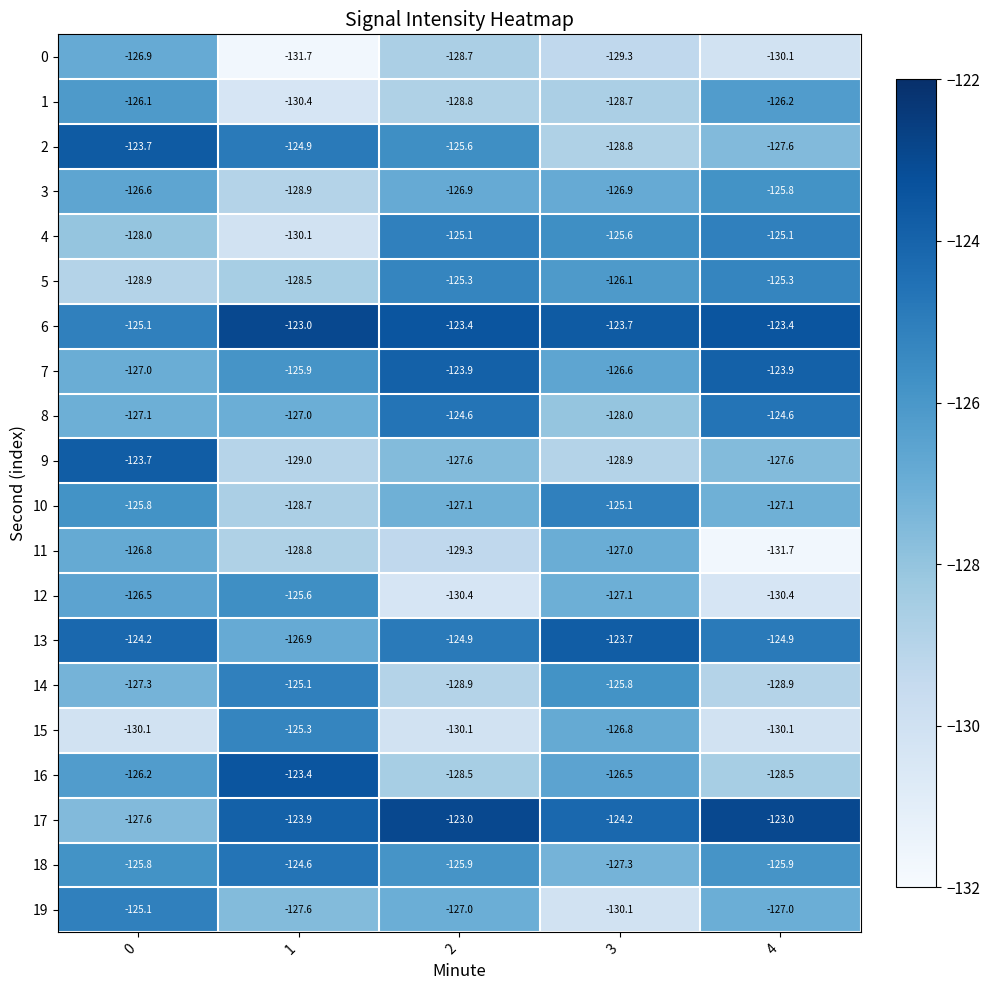

Read the 15 value at 1.

-125.3